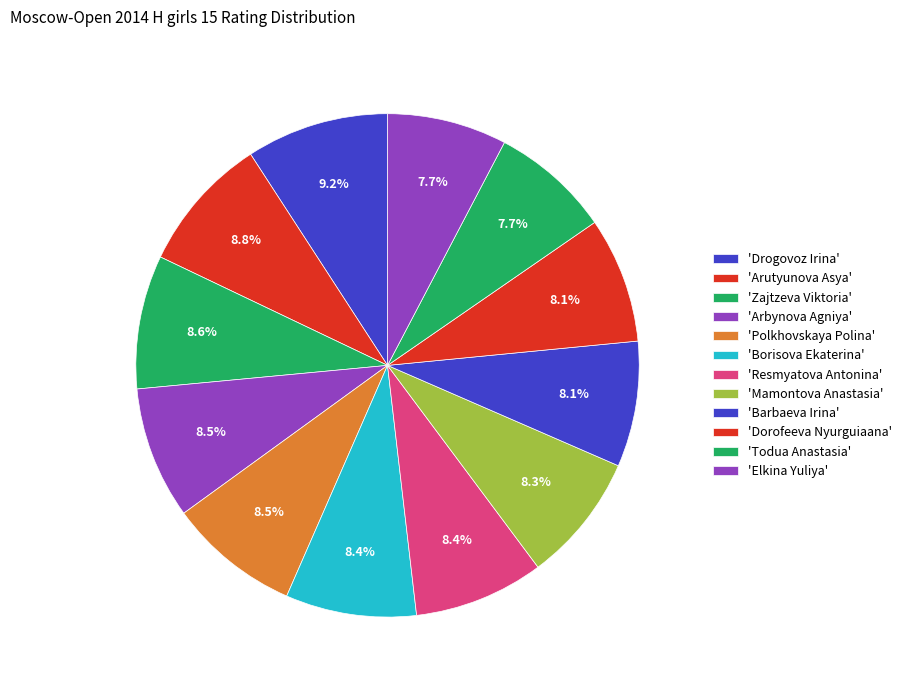

What is the largest slice in the pie chart?

Drogovoz Irina